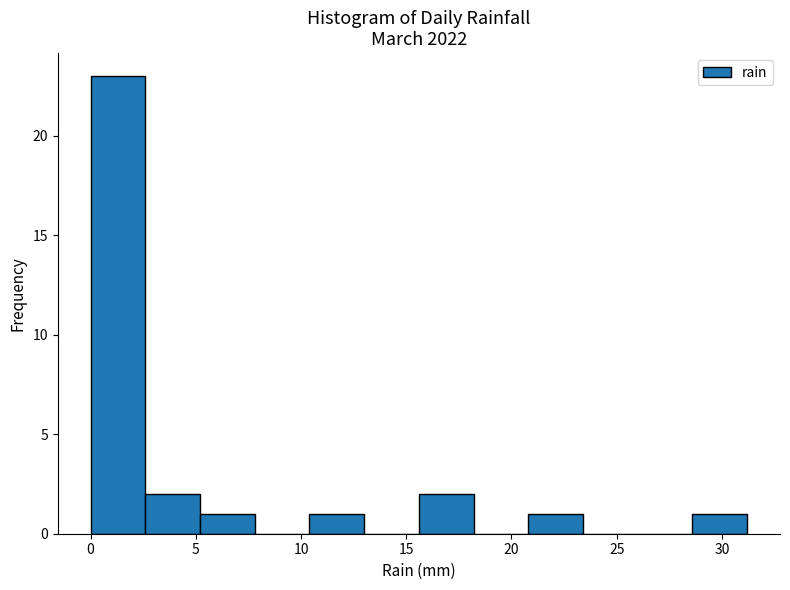

Over which range of the x-axis is the bar tallest?

0.0 to 2.6